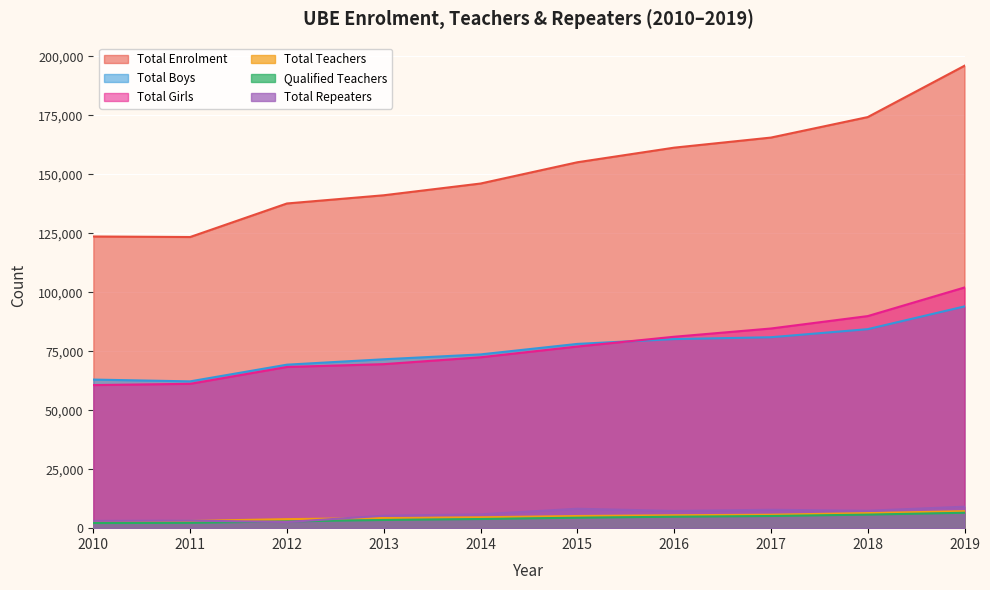

The value of Total Enrolment at 2019 is 263902. True or false?

False